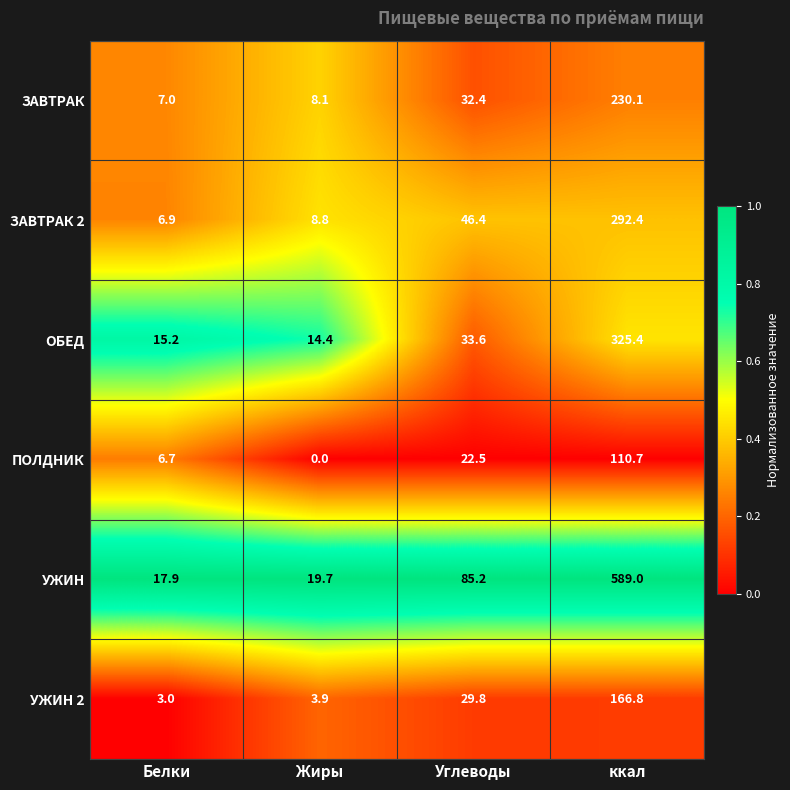

Reading left to right, list all the values displayed in this chart.

ЗАВТРАК: Белки=7.0	Жиры=8.1	Углеводы=32.4	ккал=230.1
ЗАВТРАК 2: Белки=6.9	Жиры=8.8	Углеводы=46.4	ккал=292.4
ОБЕД: Белки=15.2	Жиры=14.4	Углеводы=33.6	ккал=325.4
ПОЛДНИК: Белки=6.7	Жиры=0.0	Углеводы=22.5	ккал=110.7
УЖИН: Белки=17.9	Жиры=19.7	Углеводы=85.2	ккал=589.0
УЖИН 2: Белки=3.0	Жиры=3.9	Углеводы=29.8	ккал=166.8